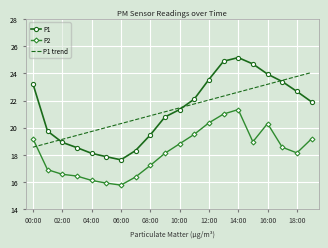

How many times do P1 trend and P2 cross each other?

1